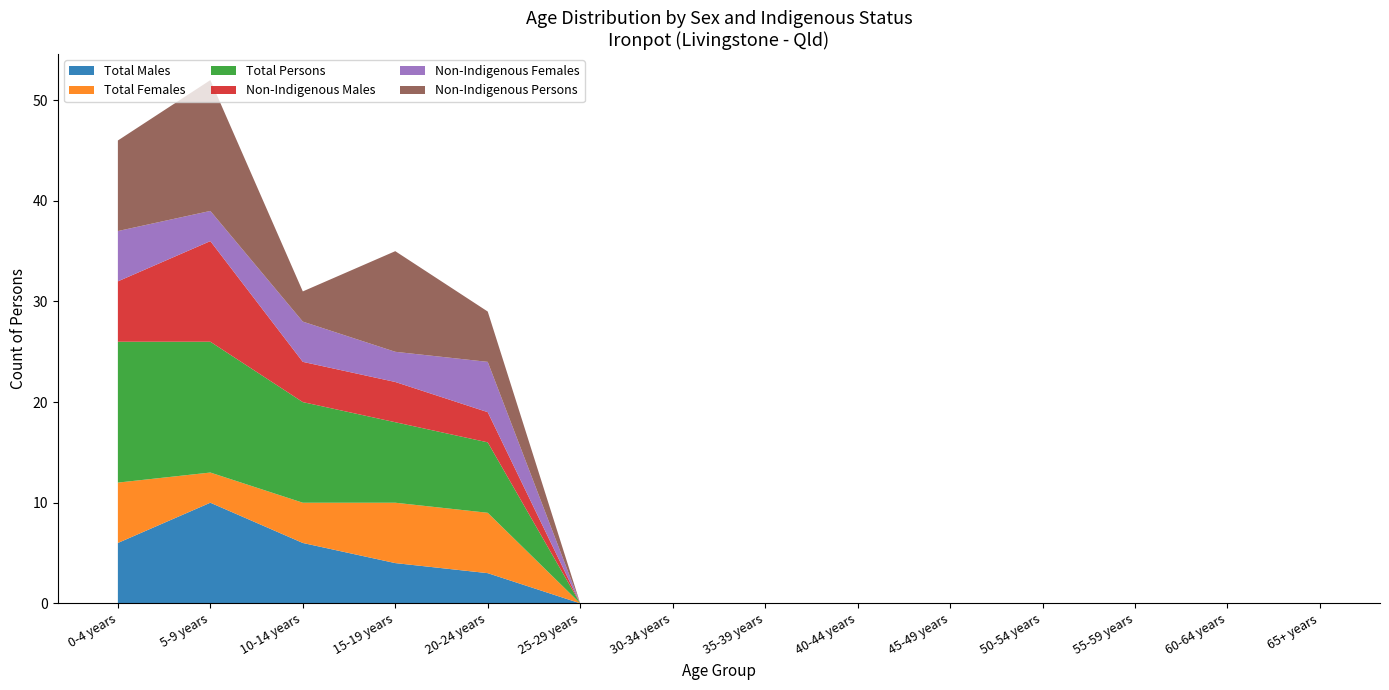

Reading left to right, transcribe all the data shown in this chart.

Total Males: 0-4 years=6	5-9 years=10	10-14 years=6	15-19 years=4	20-24 years=3	25-29 years=0	30-34 years=0	35-39 years=0	40-44 years=0	45-49 years=0	50-54 years=0	55-59 years=0	60-64 years=0	65+ years=0
Total Females: 0-4 years=6	5-9 years=3	10-14 years=4	15-19 years=6	20-24 years=6	25-29 years=0	30-34 years=0	35-39 years=0	40-44 years=0	45-49 years=0	50-54 years=0	55-59 years=0	60-64 years=0	65+ years=0
Total Persons: 0-4 years=14	5-9 years=13	10-14 years=10	15-19 years=8	20-24 years=7	25-29 years=0	30-34 years=0	35-39 years=0	40-44 years=0	45-49 years=0	50-54 years=0	55-59 years=0	60-64 years=0	65+ years=0
Non-Indigenous Males: 0-4 years=6	5-9 years=10	10-14 years=4	15-19 years=4	20-24 years=3	25-29 years=0	30-34 years=0	35-39 years=0	40-44 years=0	45-49 years=0	50-54 years=0	55-59 years=0	60-64 years=0	65+ years=0
Non-Indigenous Females: 0-4 years=5	5-9 years=3	10-14 years=4	15-19 years=3	20-24 years=5	25-29 years=0	30-34 years=0	35-39 years=0	40-44 years=0	45-49 years=0	50-54 years=0	55-59 years=0	60-64 years=0	65+ years=0
Non-Indigenous Persons: 0-4 years=9	5-9 years=13	10-14 years=3	15-19 years=10	20-24 years=5	25-29 years=0	30-34 years=0	35-39 years=0	40-44 years=0	45-49 years=0	50-54 years=0	55-59 years=0	60-64 years=0	65+ years=0